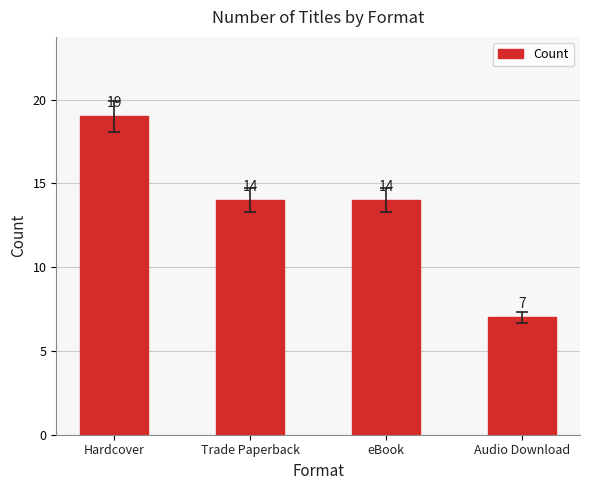

Where does the data first go above 14?

Hardcover